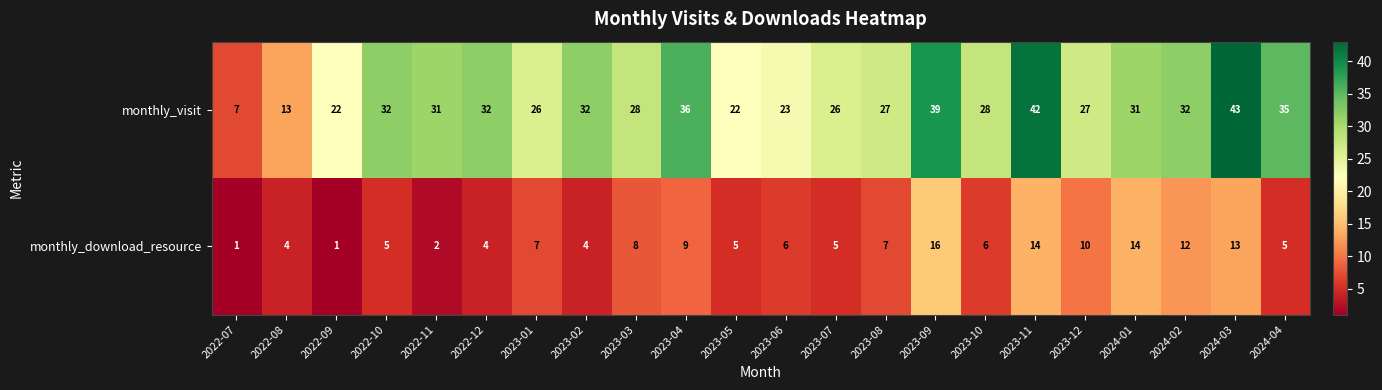

Read the monthly_download_resource value at 2023-12, to the nearest 5.

10